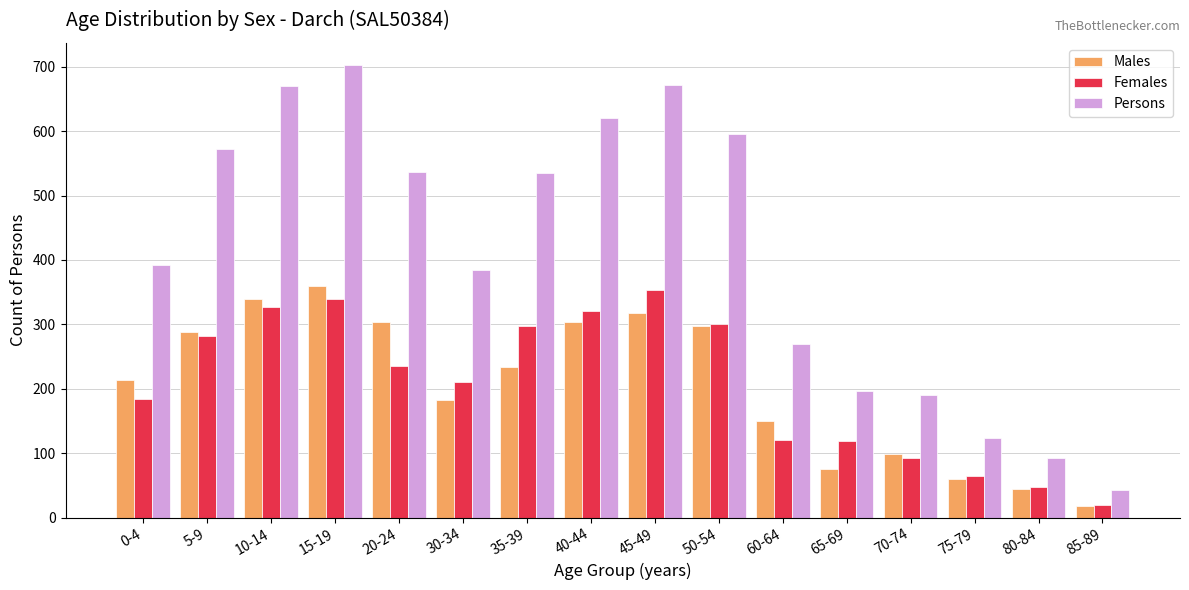

What is the maximum value for Persons?

702